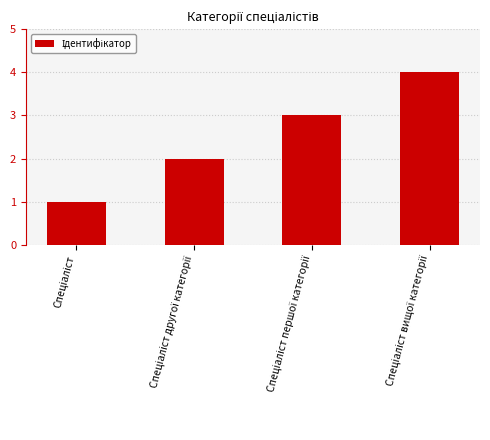

What is the sum of all values?

10